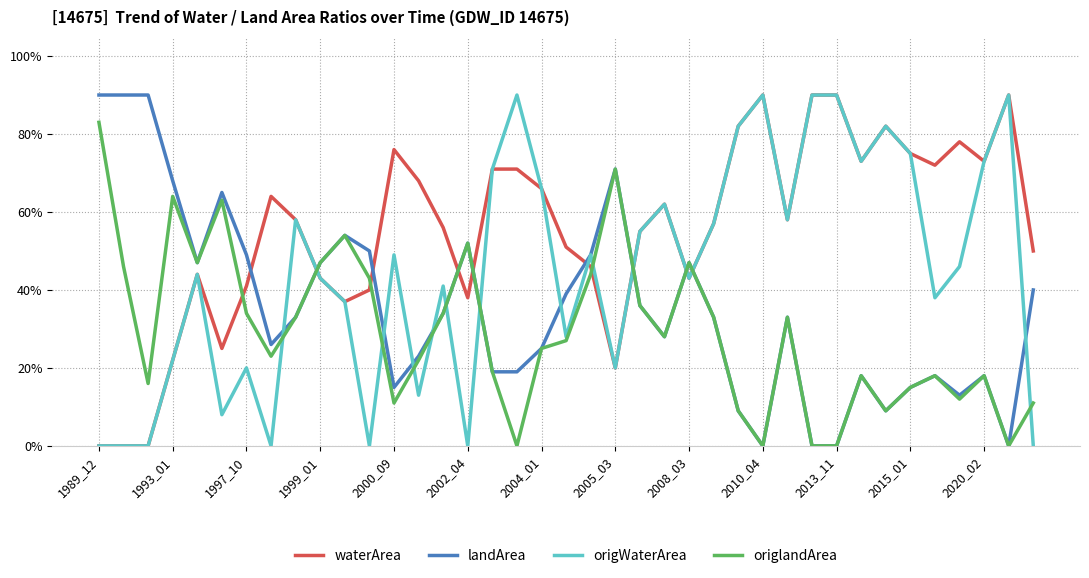

True or false: origlandArea and origWaterArea cross at least once.

True